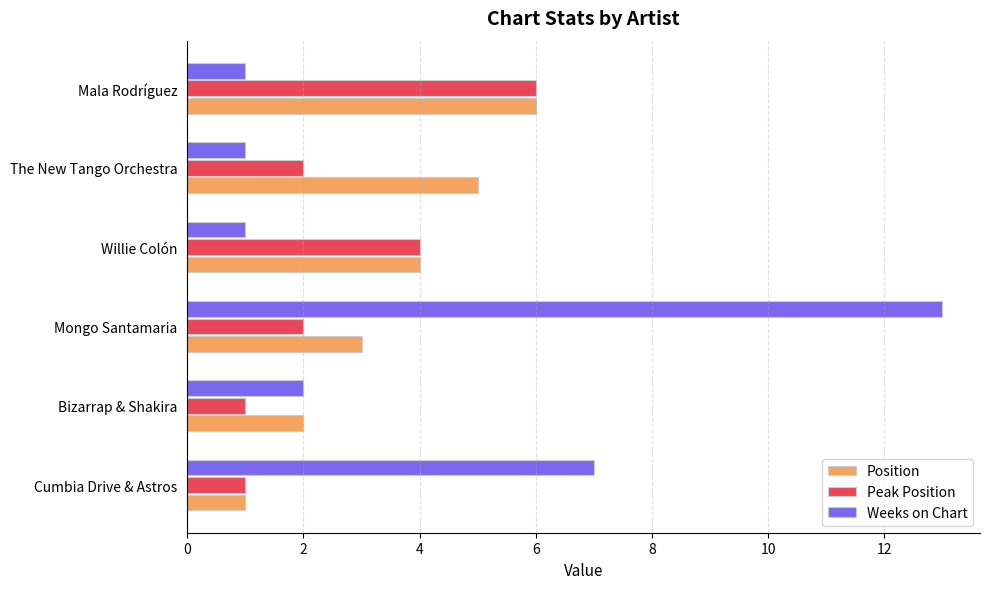

Rank the series by their average value, from lowest to highest.

Peak Position, Position, Weeks on Chart